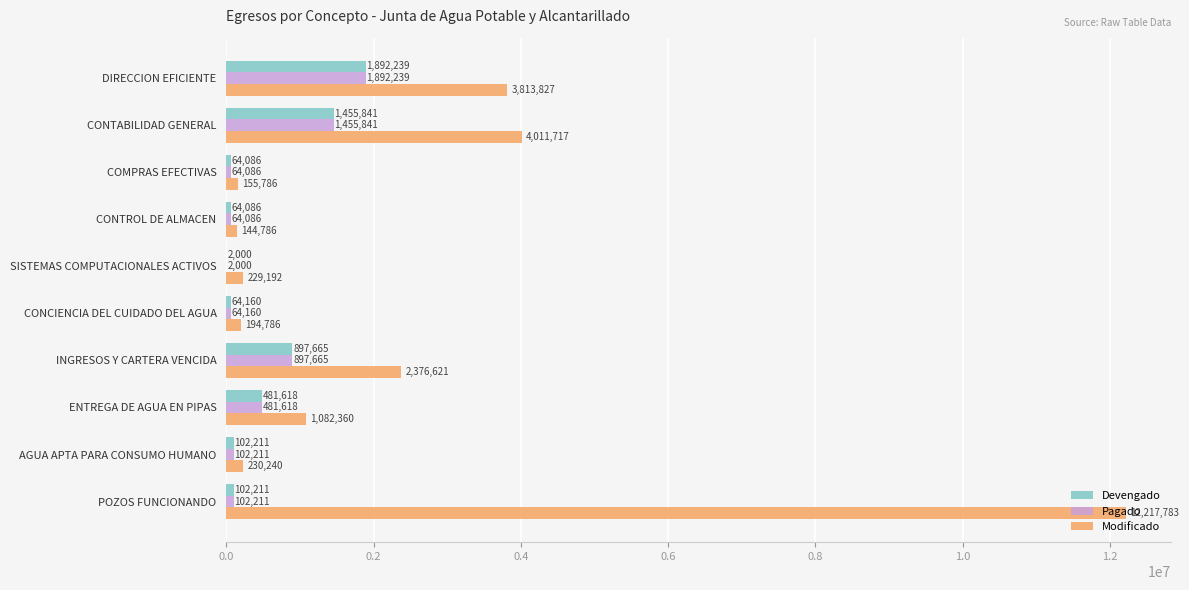

Which category has the highest value in the Modificado series?

POZOS FUNCIONANDO